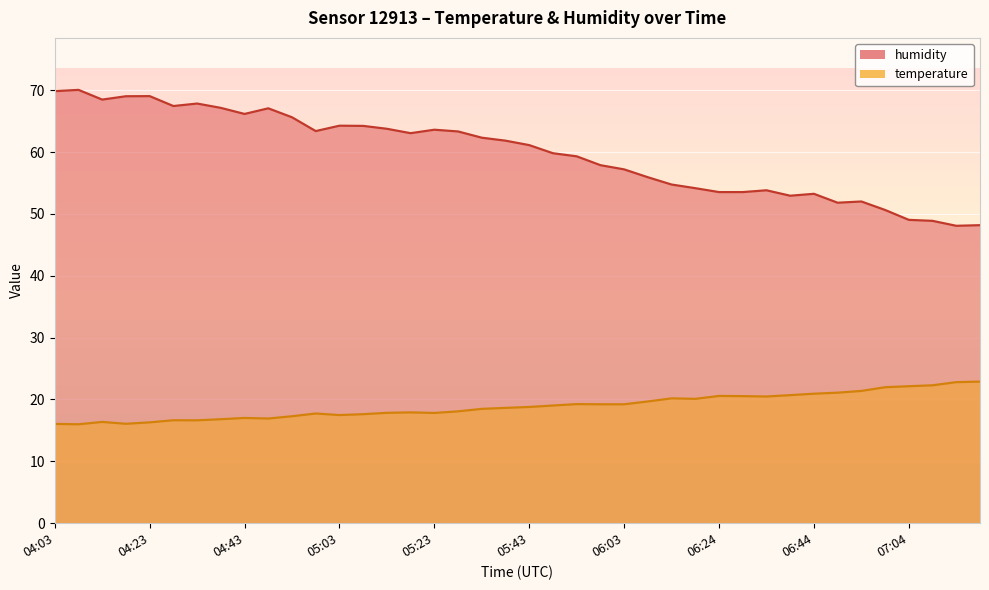

Which series has the widest spread of values?

humidity